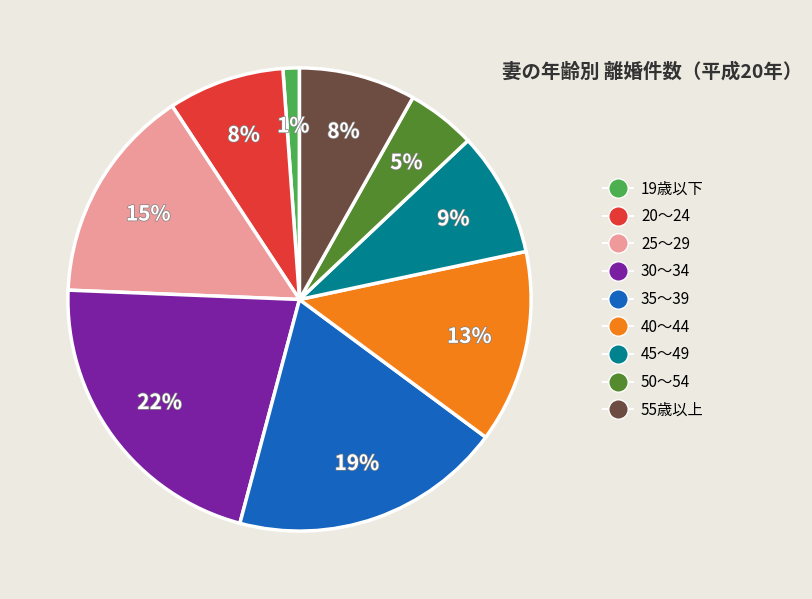

Combined, do 20～24 and 40～44 account for over 50%?

No